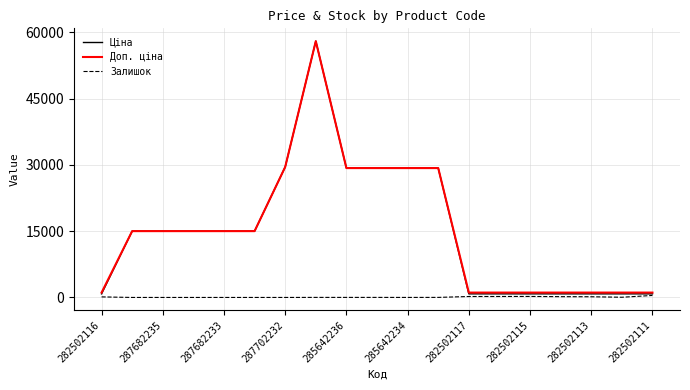

What is the greatest value displayed?

58037.0